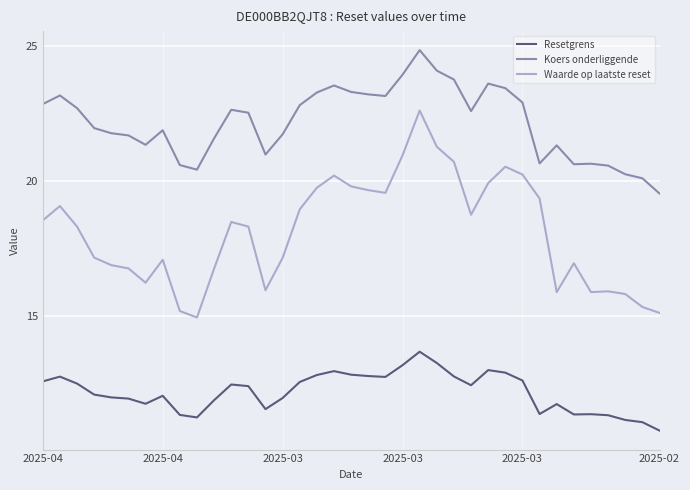

True or false: Resetgrens and Waarde op laatste reset intersect in this chart.

False